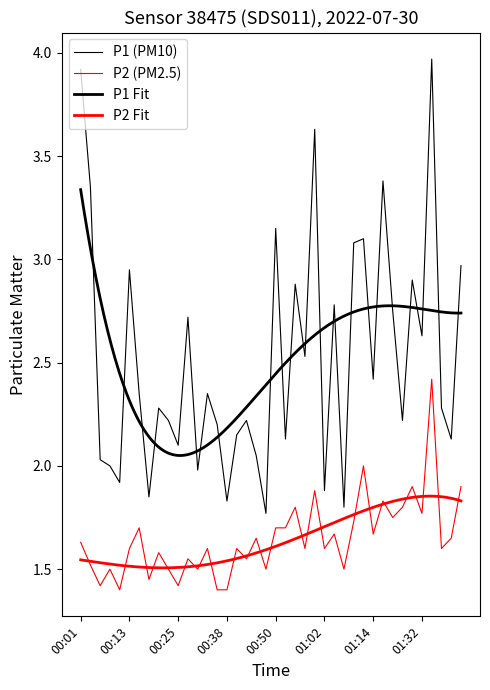

Which label corresponds to the largest value in the chart?

01:34